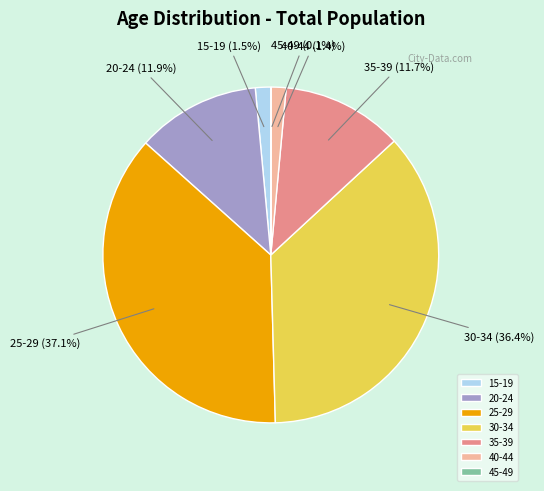

Between 15-19 and 25-29, which is larger?

25-29